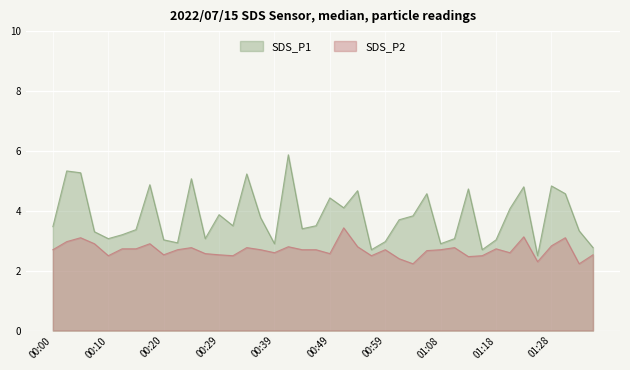

True or false: SDS_P2 and SDS_P1 cross at least once.

False